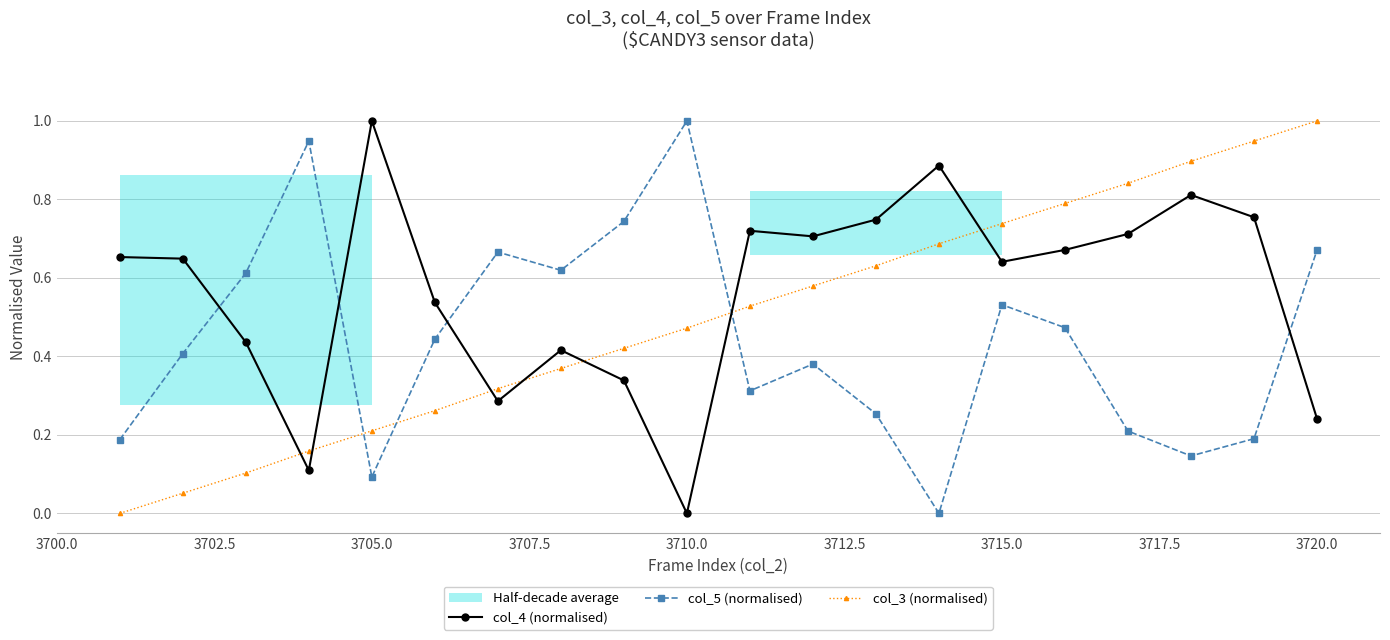

At which category does col_5 (normalised) reach its first local valley?

3705.0